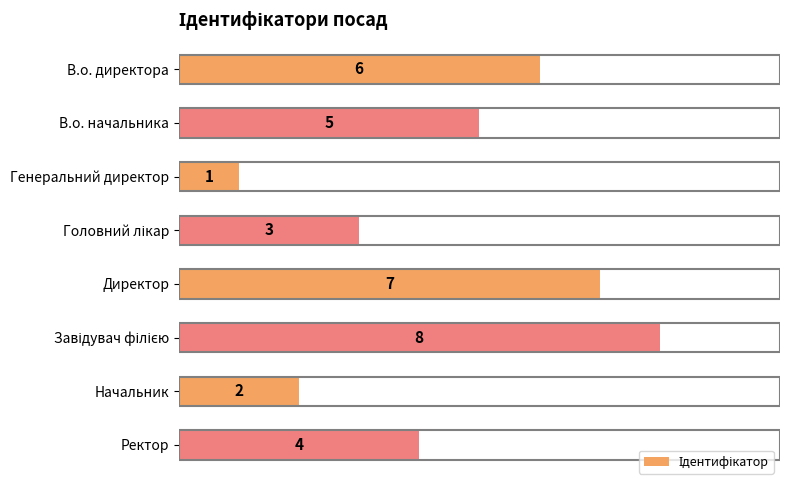

Approximately how many times larger is the value at Ректор compared to Директор?

0.6